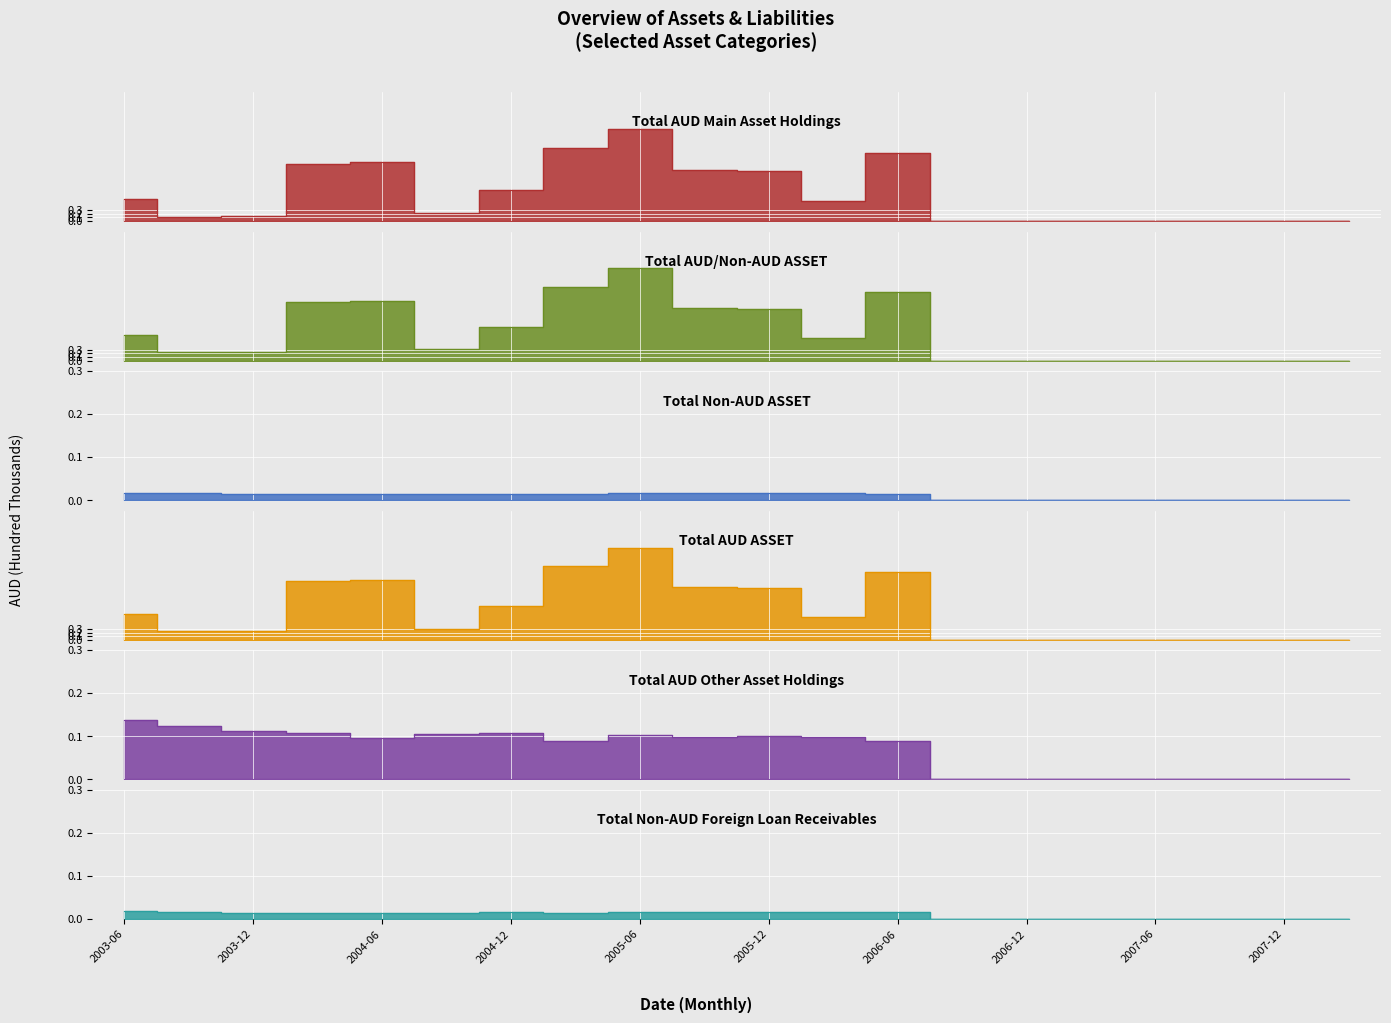

At 2004-12, list the series in order from largest to smallest.

Total AUD/Non-AUD ASSET, Total AUD ASSET, Total AUD Main Asset Holdings, Total AUD Other Asset Holdings, Total Non-AUD ASSET, Total Non-AUD Foreign Loan Receivables